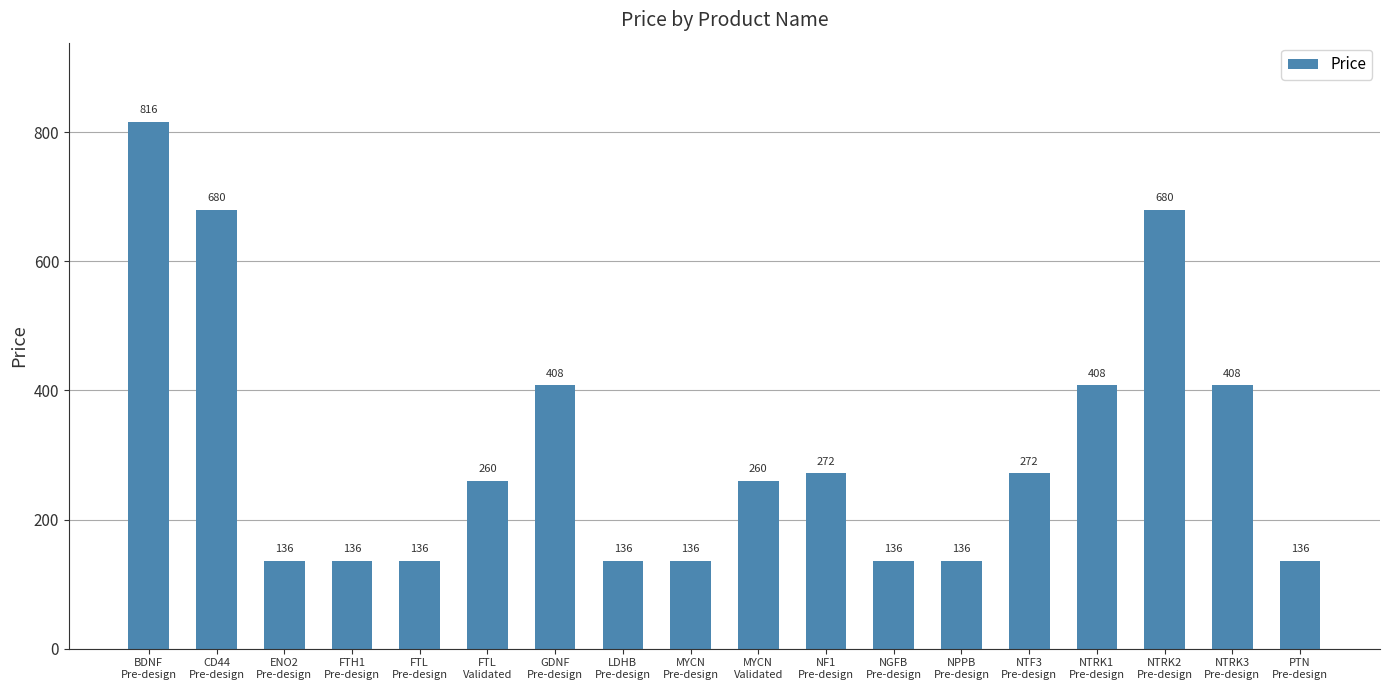

How many data points does each series have?

18